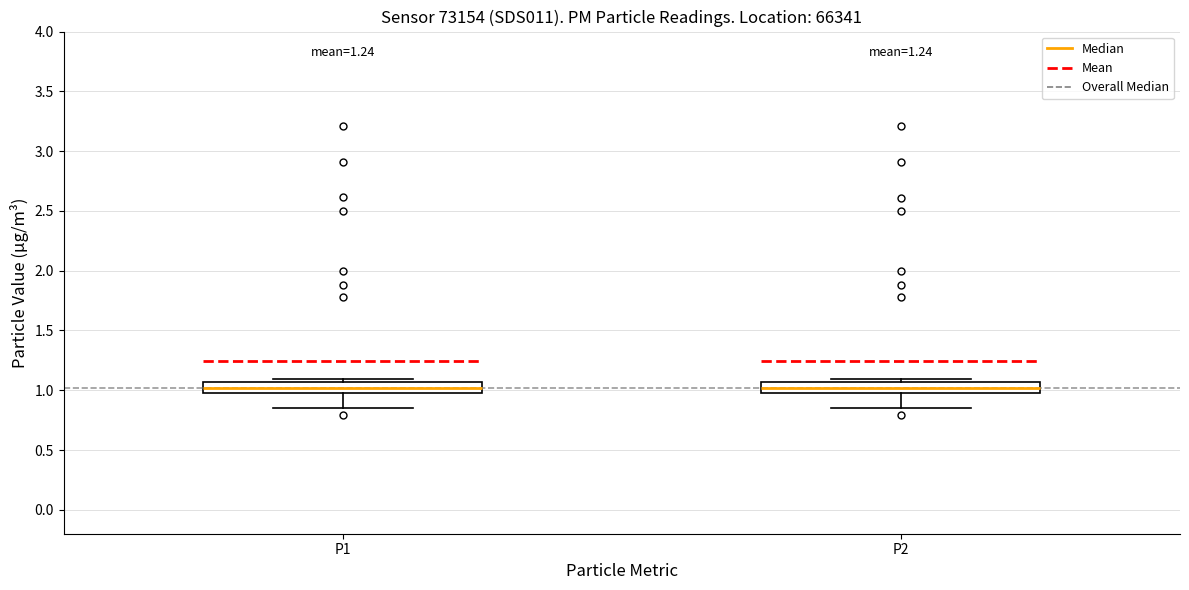

Reading left to right, transcribe this box plot: for each box, give where its median line is, the range the box spans, and where its two whiskers end, as read against the y-axis. The values are not printed on the chart, so give them approximately, as read against the axis.

P1: median 1.00 (inside the box), box 1.00 to 1.05, whiskers 0.85 to 1.10
P2: median 1.00 (inside the box), box 1.00 to 1.05, whiskers 0.85 to 1.10